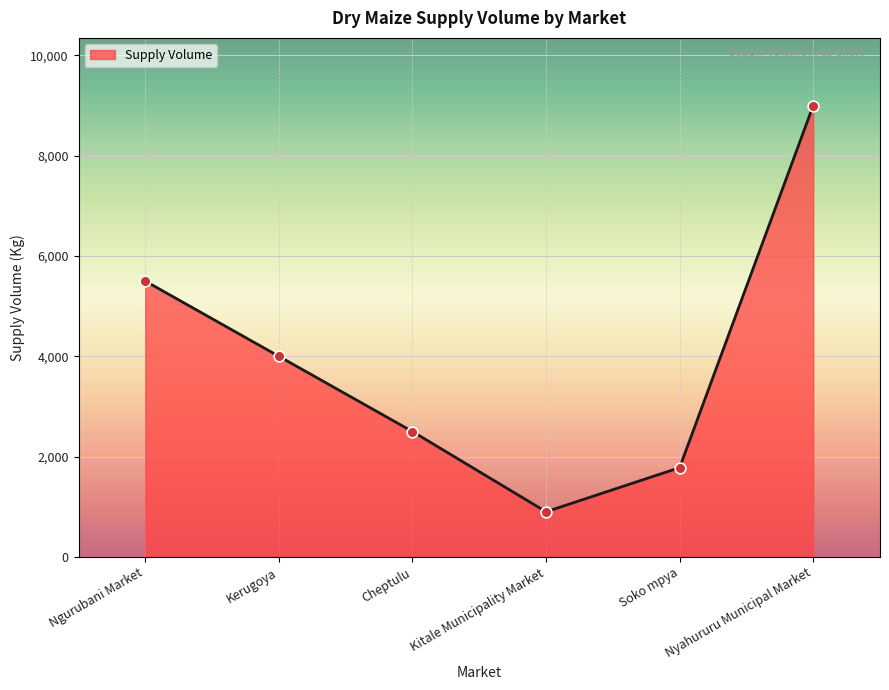

What is the change in value from Soko mpya to Nyahururu Municipal Market?

+7220